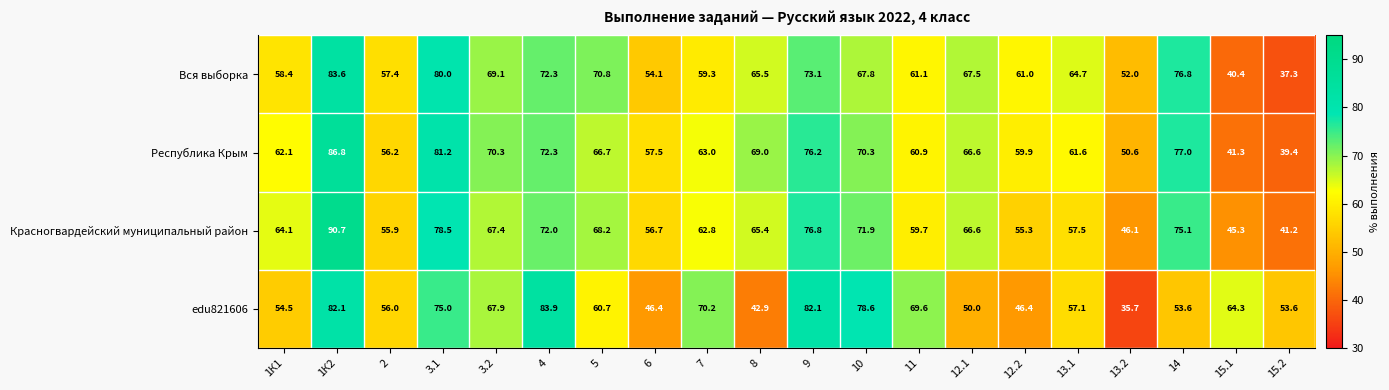

Which label corresponds to the largest value in the chart?

1К2